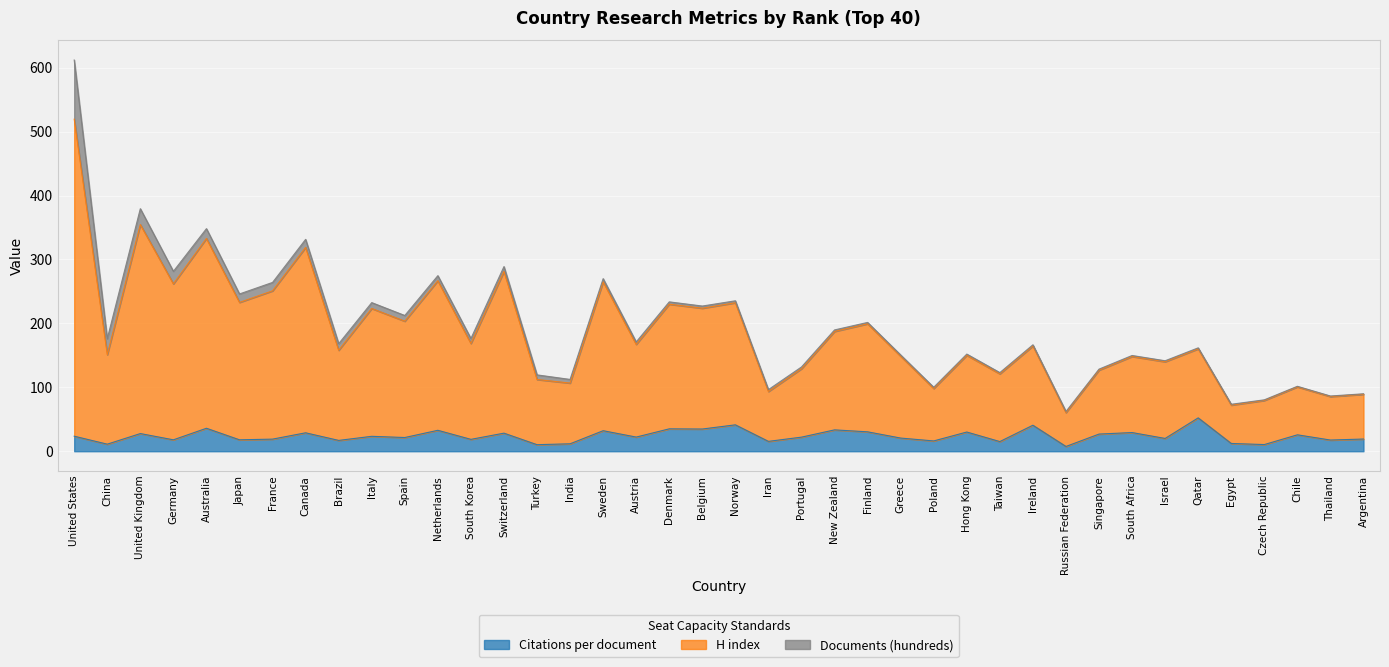

At how many categories does at least one series exceed 246?

10